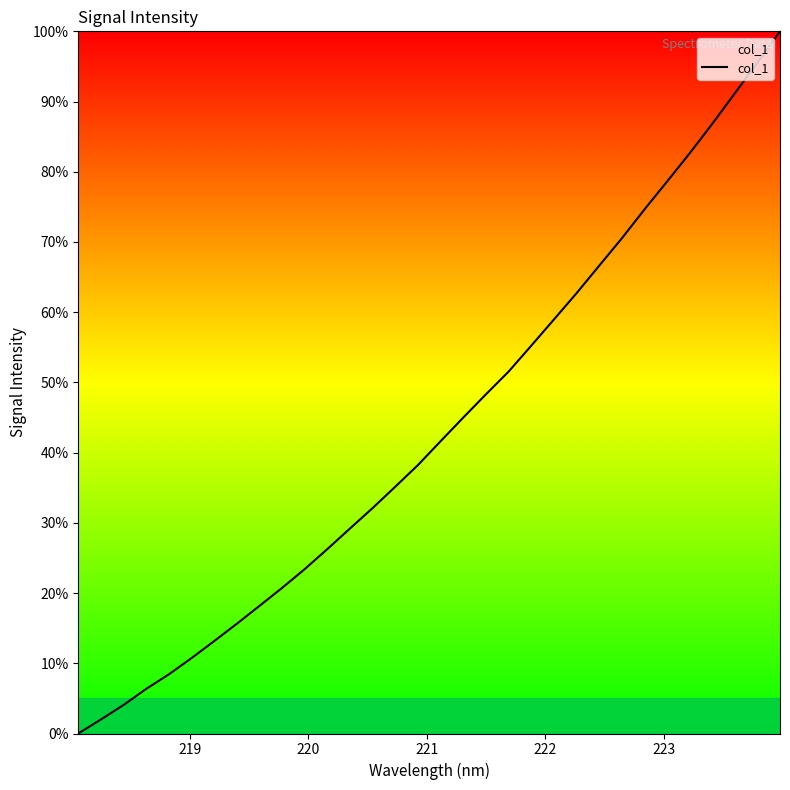

Count the number of categories in the chart.

32